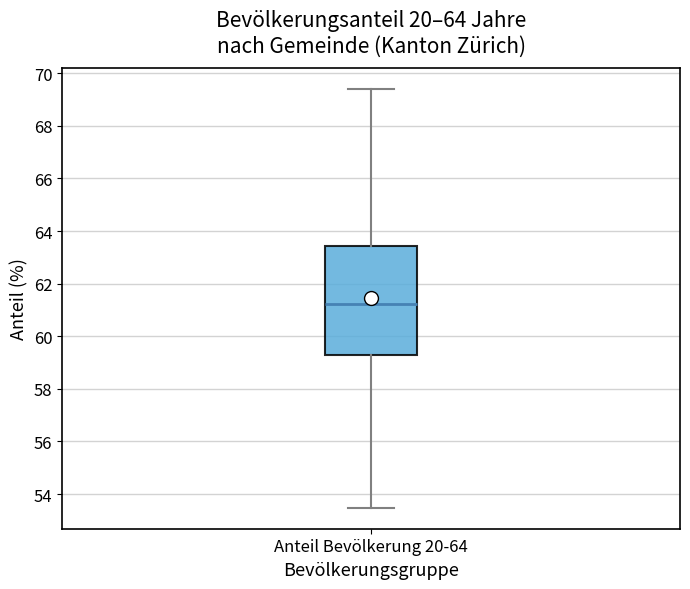

Transcribe this box plot: give where the median line is, the range the box spans, and where the two whiskers end, as read against the y-axis. The values are not printed on the chart, so give them approximately, as read against the axis.

median 61.2, box 59.4 to 63.4, whiskers 53.4 to 69.4